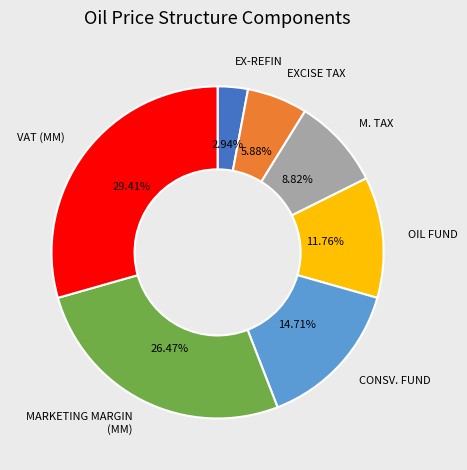

Is there any slice that represents more than half of the pie?

No